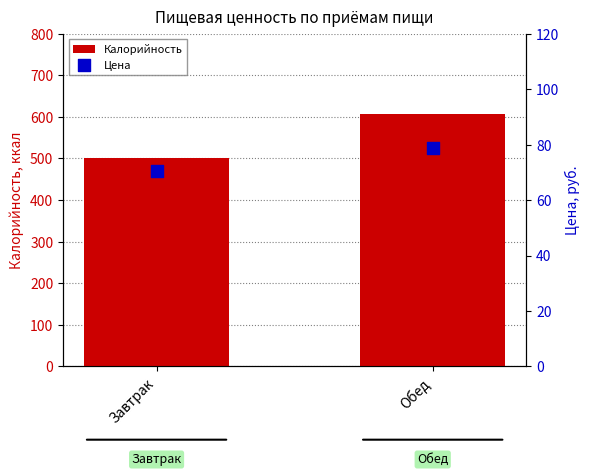

Which series has the largest Y range (max minus min)?

Калорийность